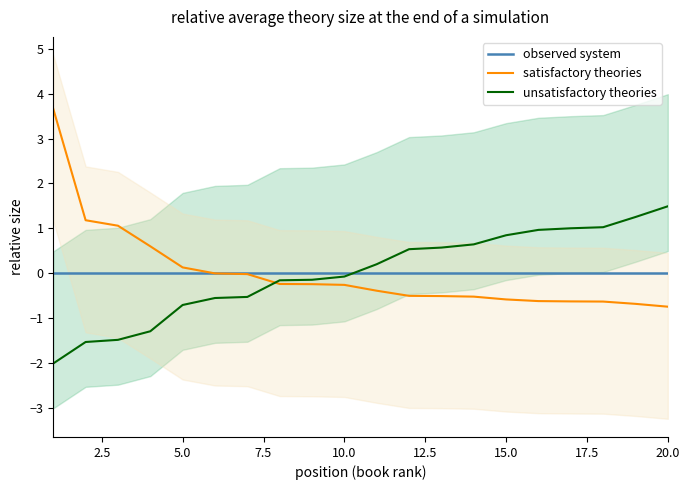

What is the minimum value for unsatisfactory theories?

-2.0